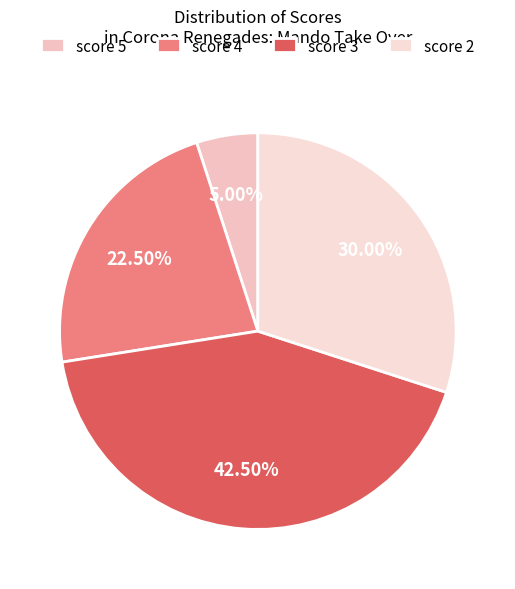

To the nearest percent, what percentage of the pie is score 4?

22%